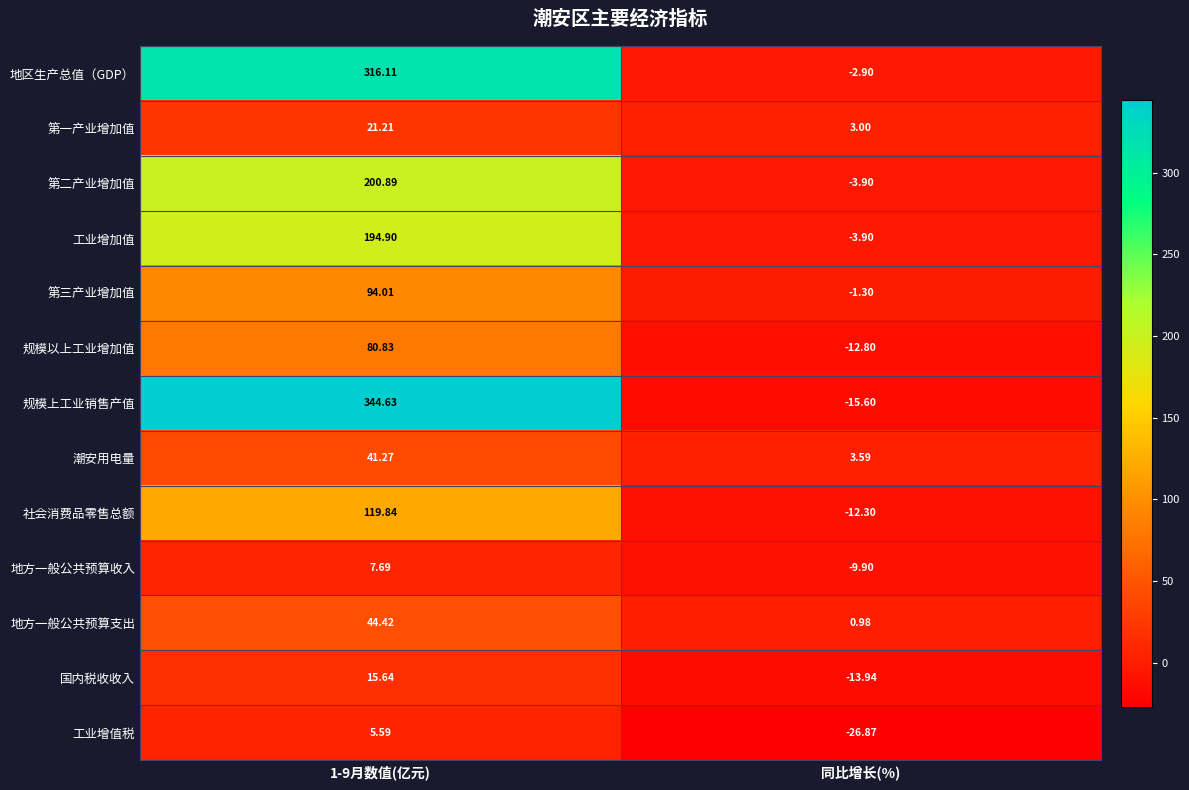

Rank the series by their maximum value, from highest to lowest.

规模上工业销售产值, 地区生产总值（GDP）, 第二产业增加值, 工业增加值, 社会消费品零售总额, 第三产业增加值, 规模以上工业增加值, 地方一般公共预算支出, 潮安用电量, 第一产业增加值, 国内税收收入, 地方一般公共预算收入, 工业增值税